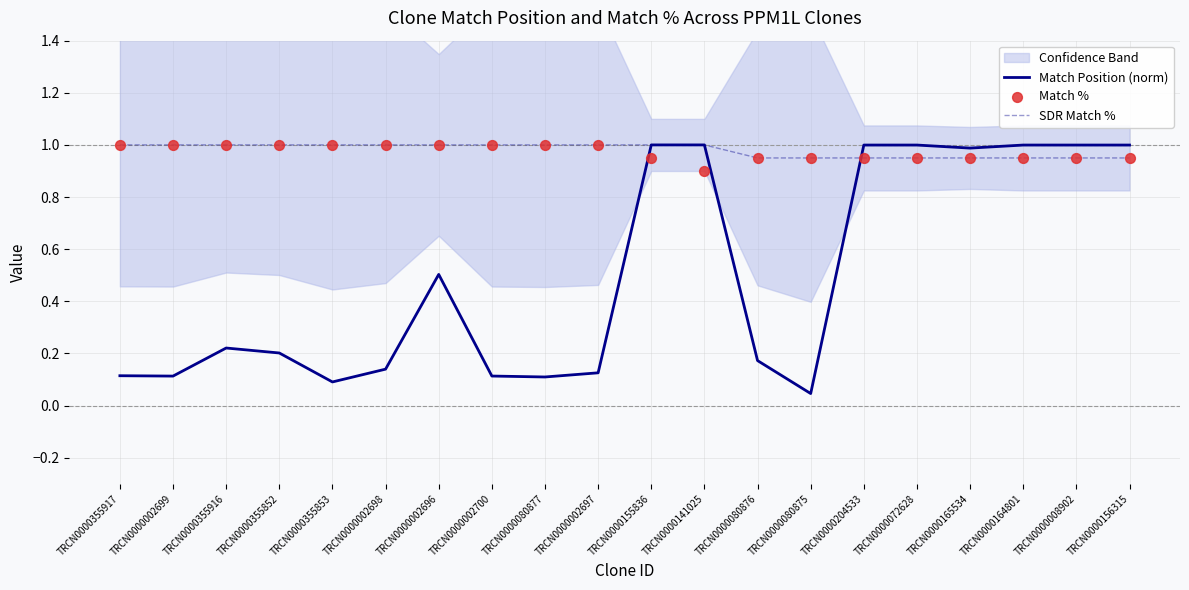

Which series contains the lowest Y value?

Match Position (norm)